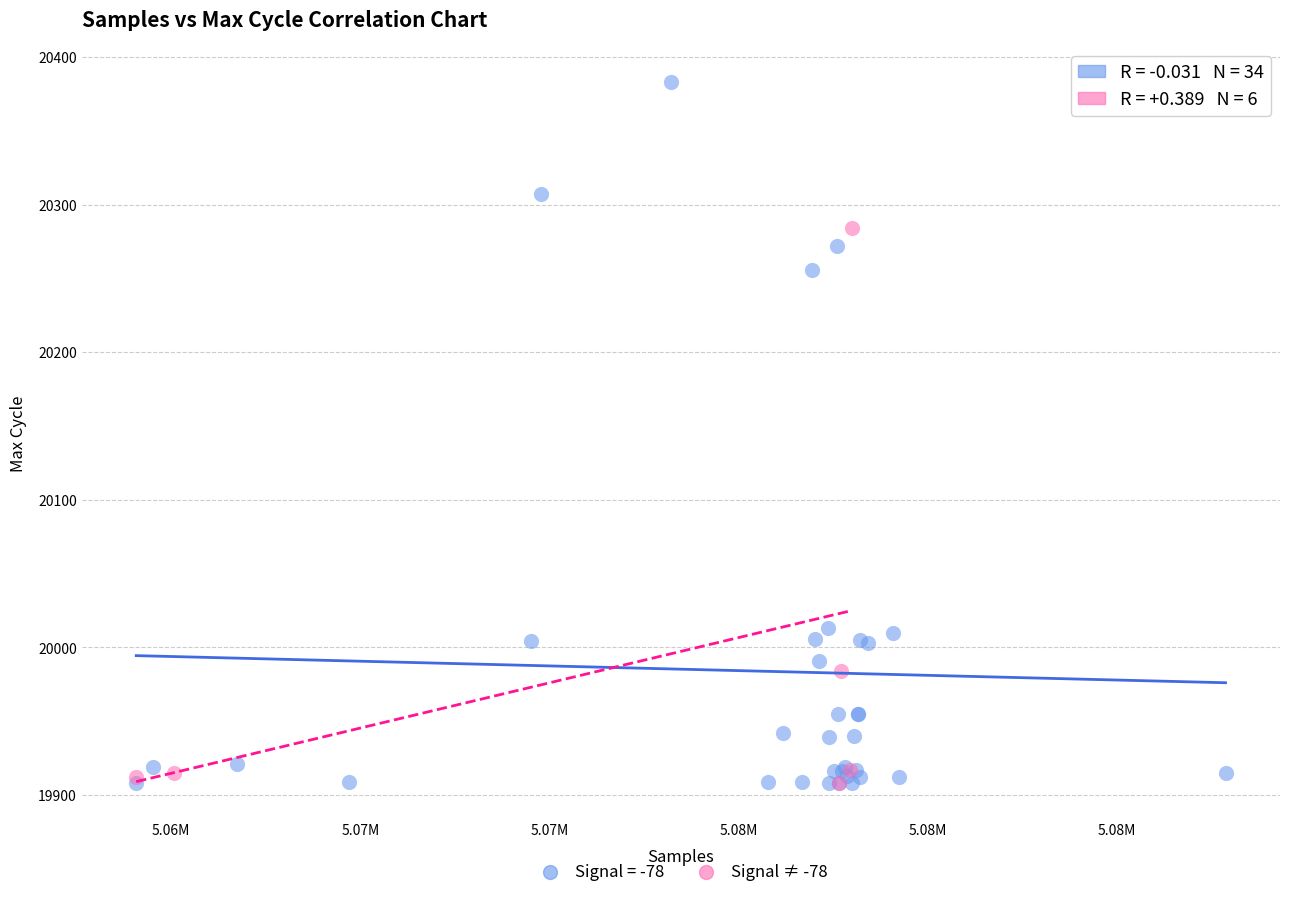

Which series has the largest Y range (max minus min)?

Signal = -78